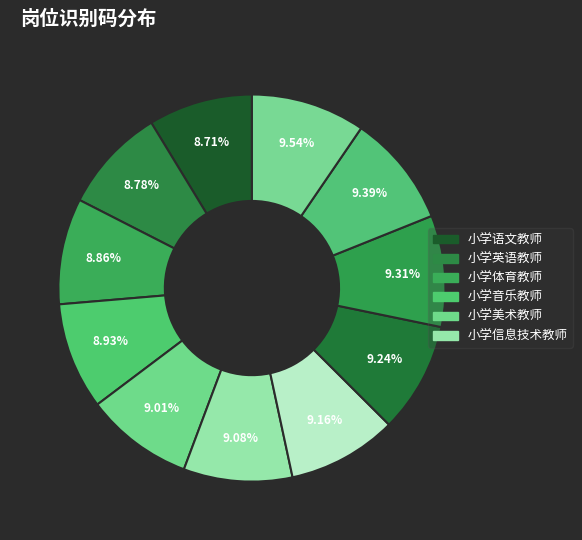

Which category has the biggest portion of the pie?

小学信息技术教师2